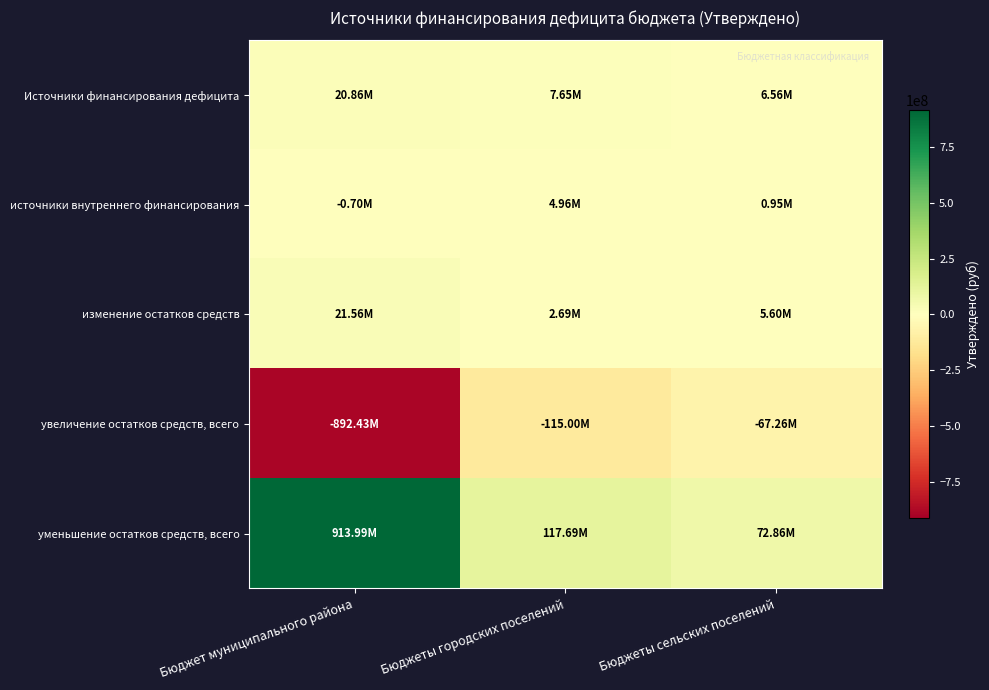

Count the number of categories in the chart.

3